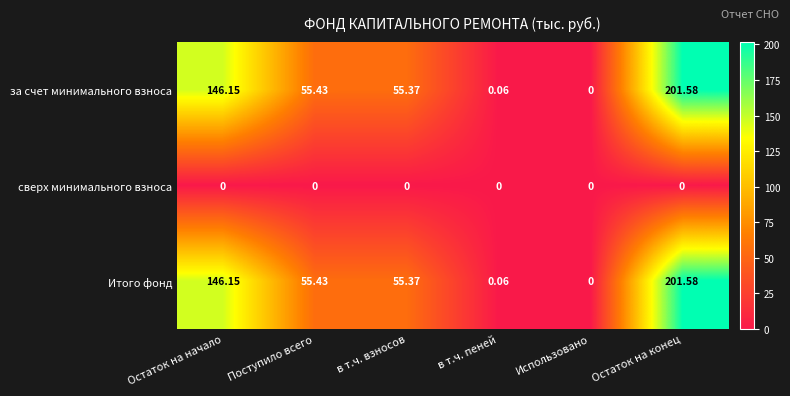

Where does the Итого фонд series first go above 55?

Остаток на начало